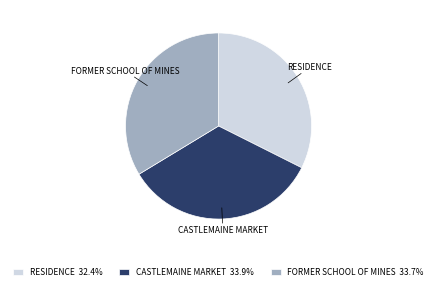

The FORMER SCHOOL OF MINES slice represents 34% of the pie. True or false?

True